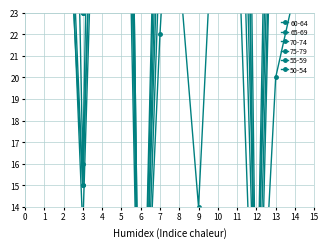

True or false: 55-59 and 70-74 cross at least once.

True